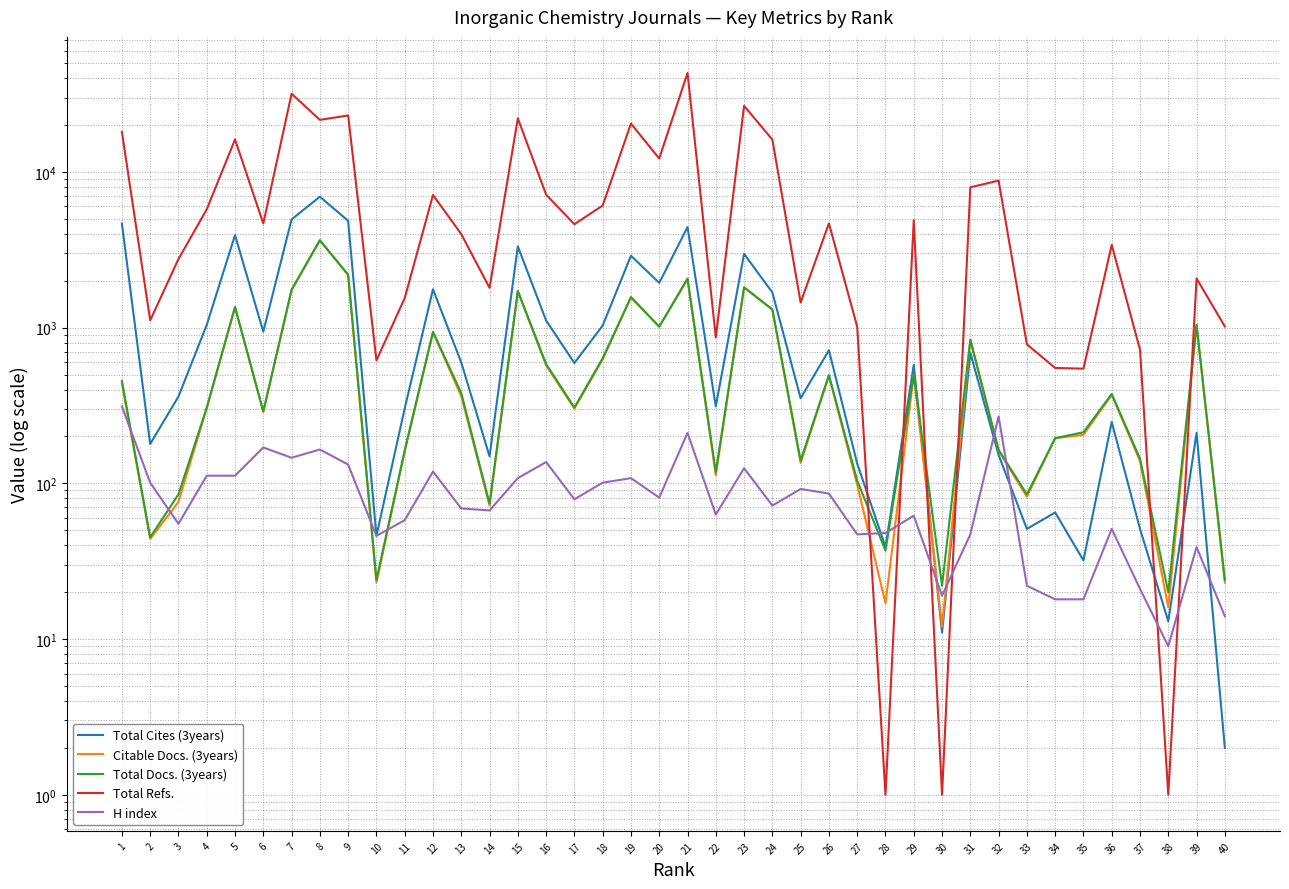

List the series in order of their peak value, lowest first.

H index, Citable Docs. (3years), Total Docs. (3years), Total Cites (3years), Total Refs.